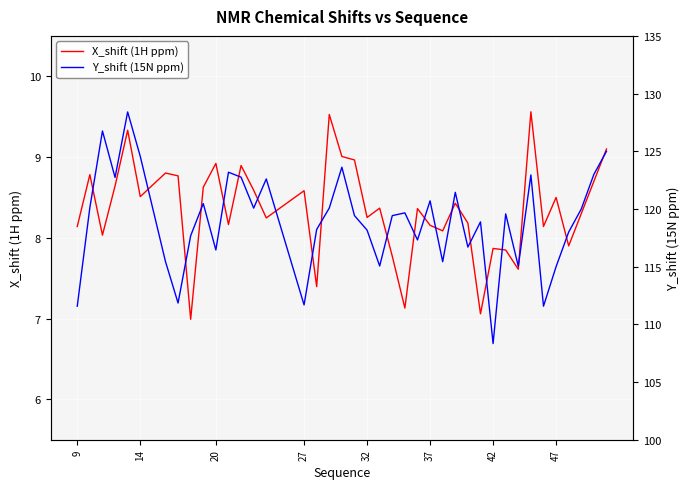

The X_shift (1H ppm) series shows 8.9 at 20. True or false?

True